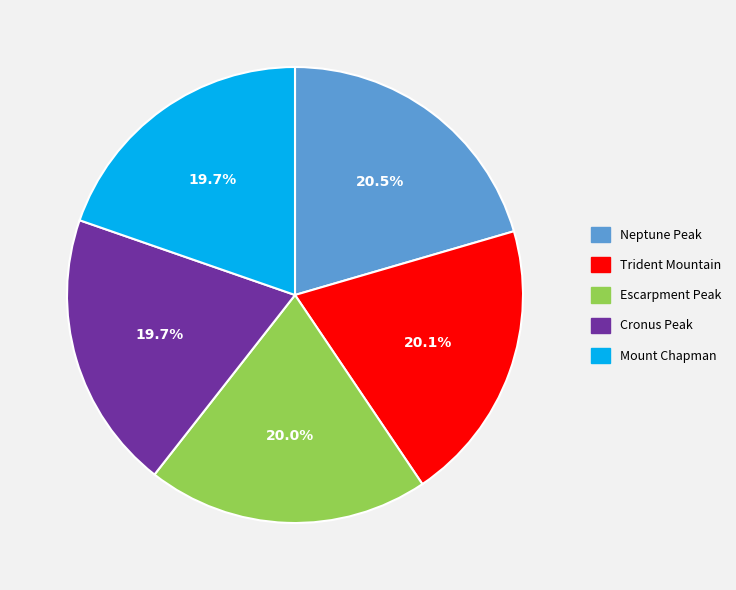

Is there any slice that represents more than half of the pie?

No